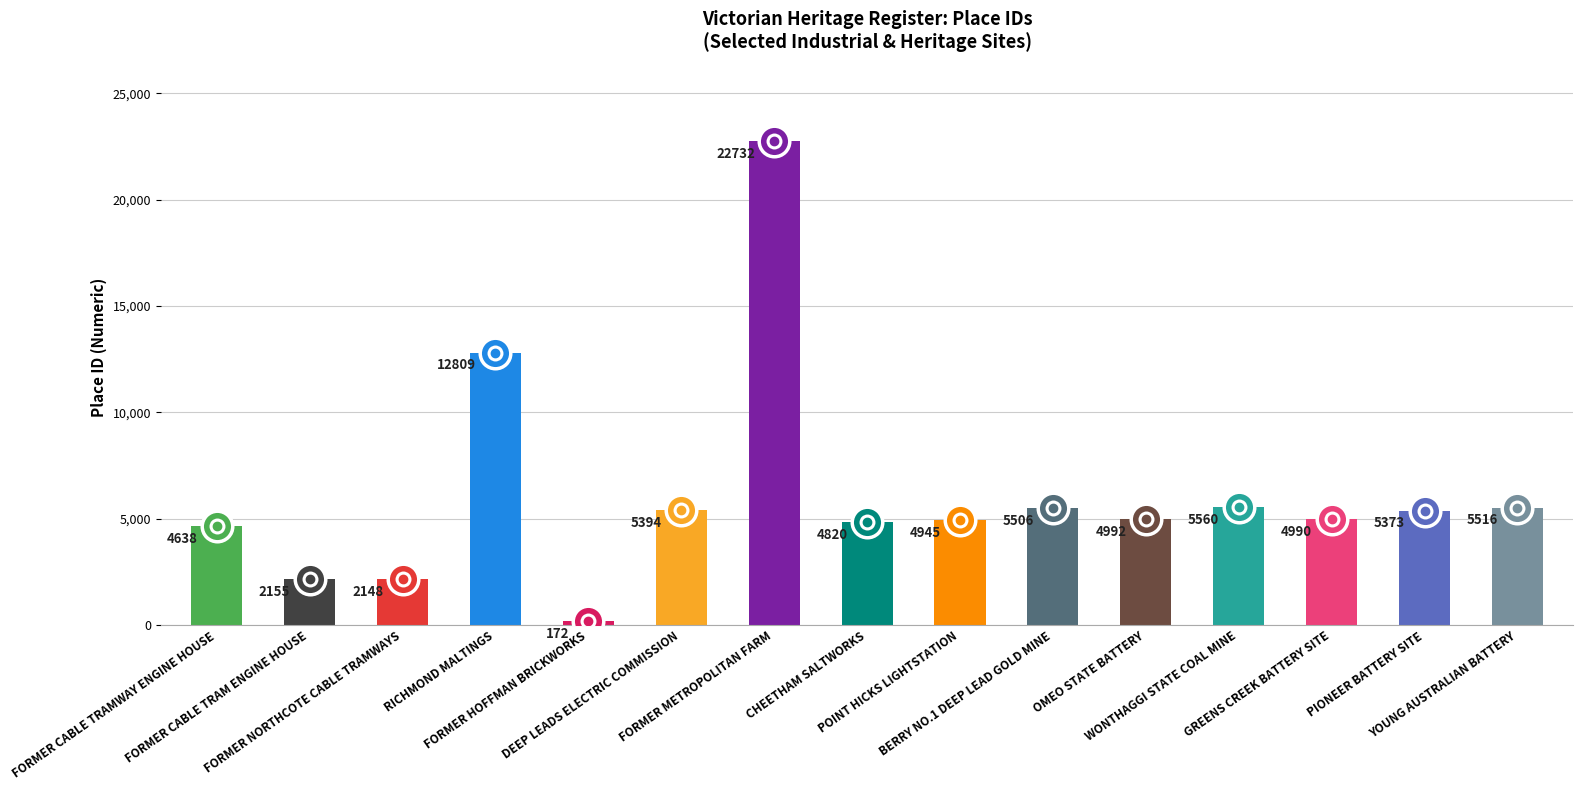

The chart shows a value of 9509 at PIONEER BATTERY SITE. True or false?

False